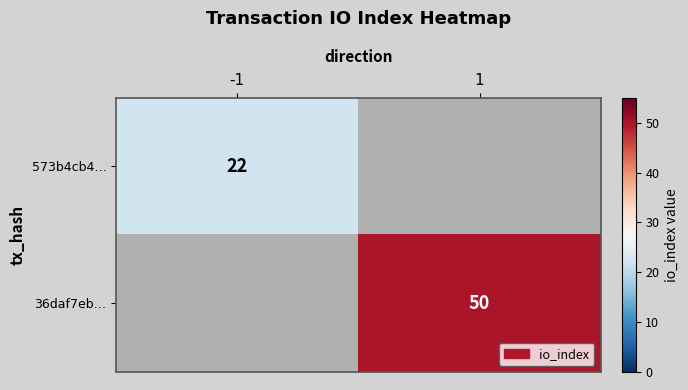

True or false: 36daf7eb… has a value of 50 at 1.

True